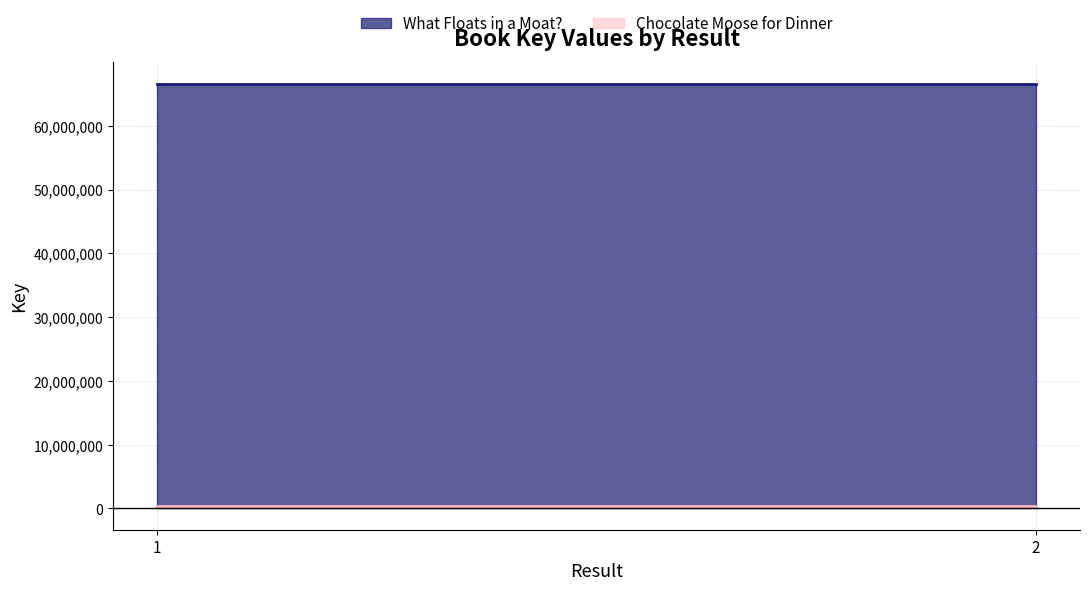

At how many categories does at least one series exceed 10345020?

2